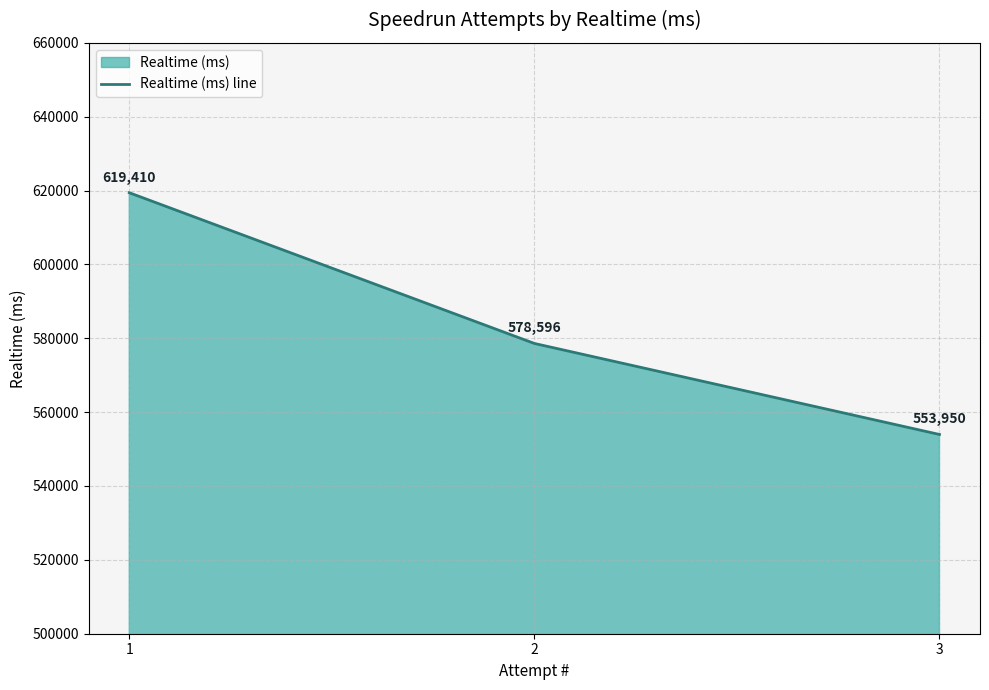

What is the maximum value shown in the chart?

619410